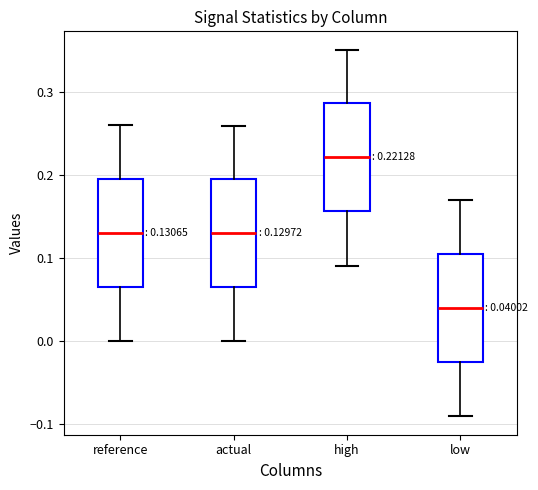

Which box's median line is the highest?

high